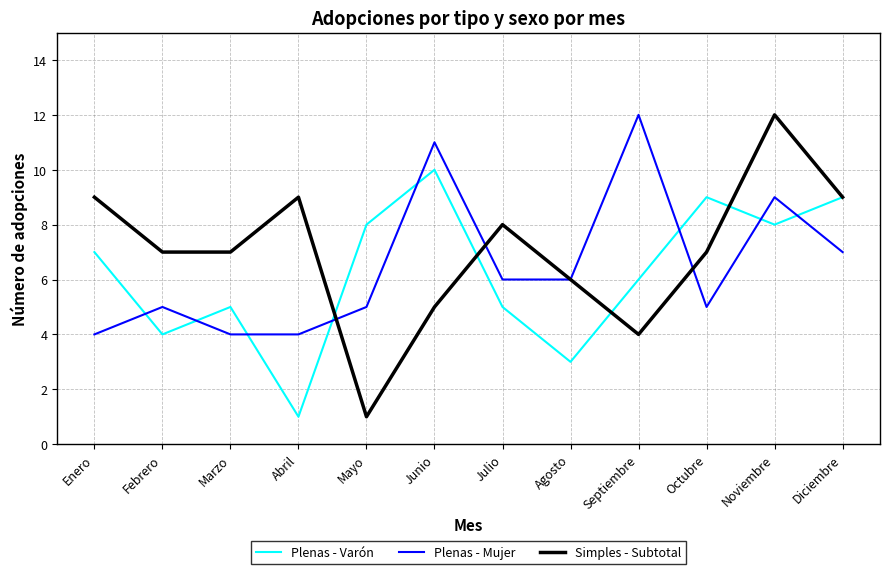

Reading left to right, transcribe all the data shown in this chart.

Plenas - Varón: Enero=7	Febrero=4	Marzo=5	Abril=1	Mayo=8	Junio=10	Julio=5	Agosto=3	Septiembre=6	Octubre=9	Noviembre=8	Diciembre=9
Plenas - Mujer: Enero=4	Febrero=5	Marzo=4	Abril=4	Mayo=5	Junio=11	Julio=6	Agosto=6	Septiembre=12	Octubre=5	Noviembre=9	Diciembre=7
Simples - Subtotal: Enero=9	Febrero=7	Marzo=7	Abril=9	Mayo=1	Junio=5	Julio=8	Agosto=6	Septiembre=4	Octubre=7	Noviembre=12	Diciembre=9